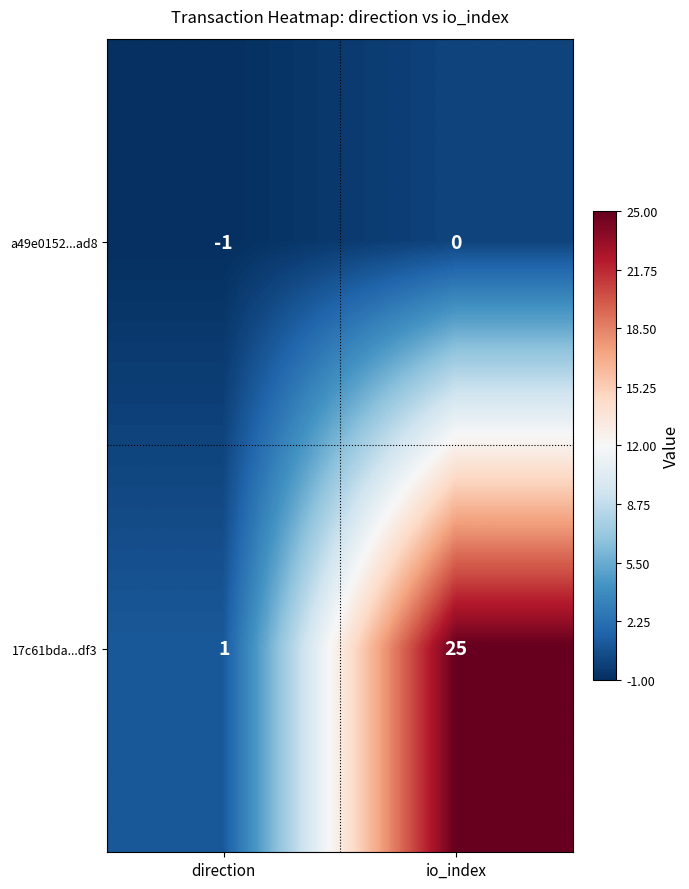

Rank the series by their average value, from highest to lowest.

17c61bda...df3, a49e0152...ad8